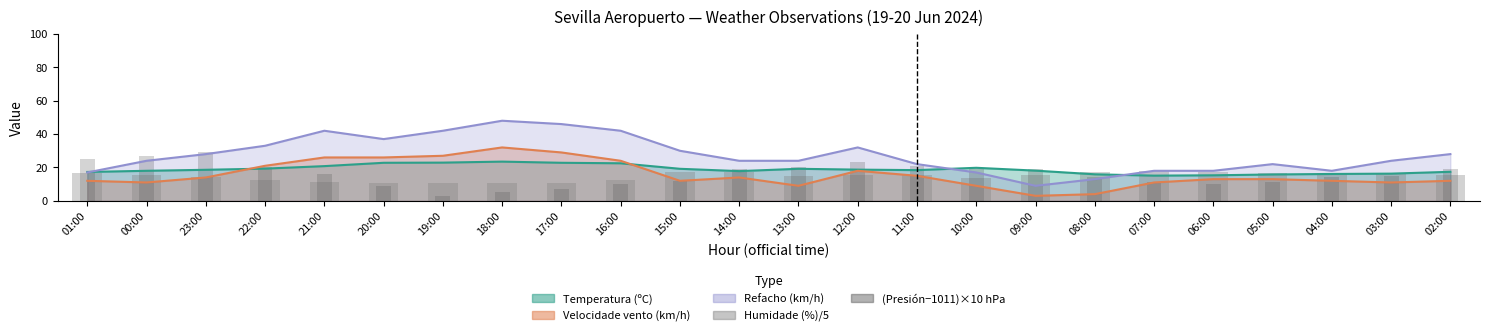

What is the difference between the Humidade (%)/5 values at 21:00 and 17:00?

0.4